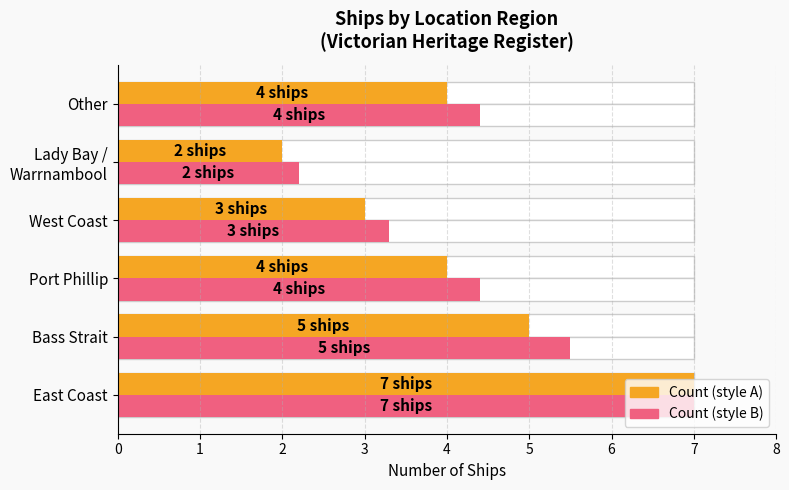

How many bars are there in total?

12